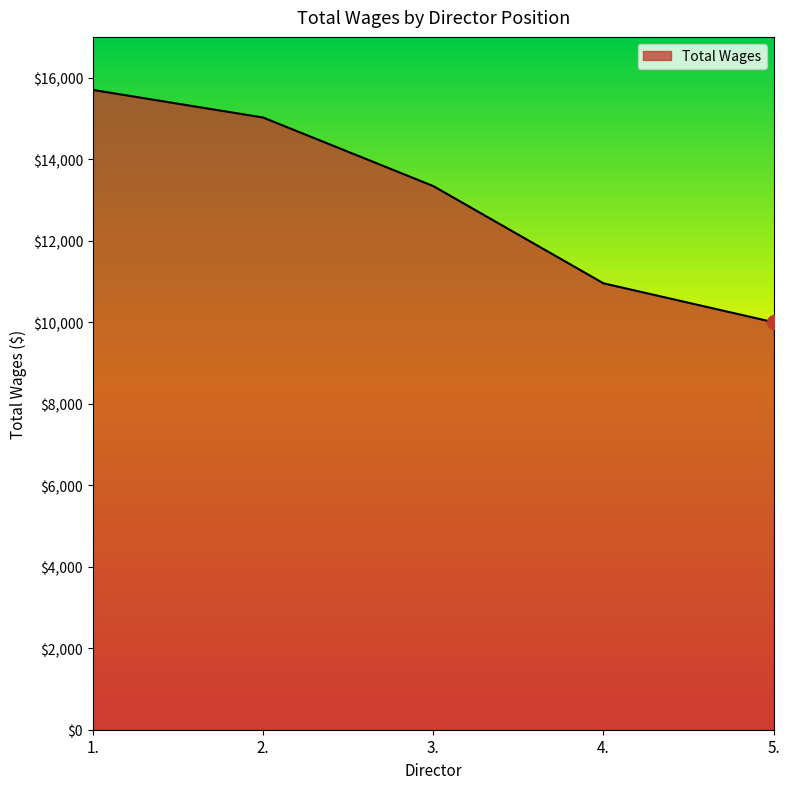

What is the ratio of the value at 3. to the value at 2.?

0.9